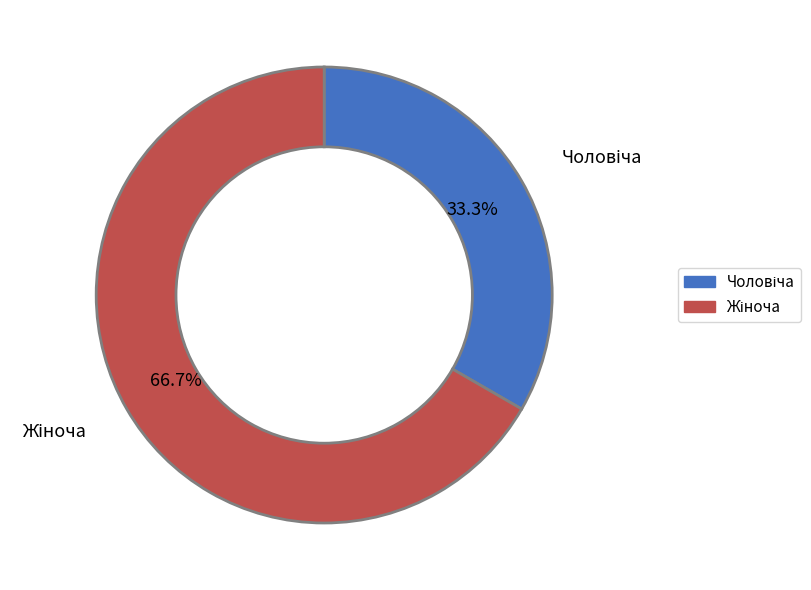

Is there a majority slice in this chart?

Yes